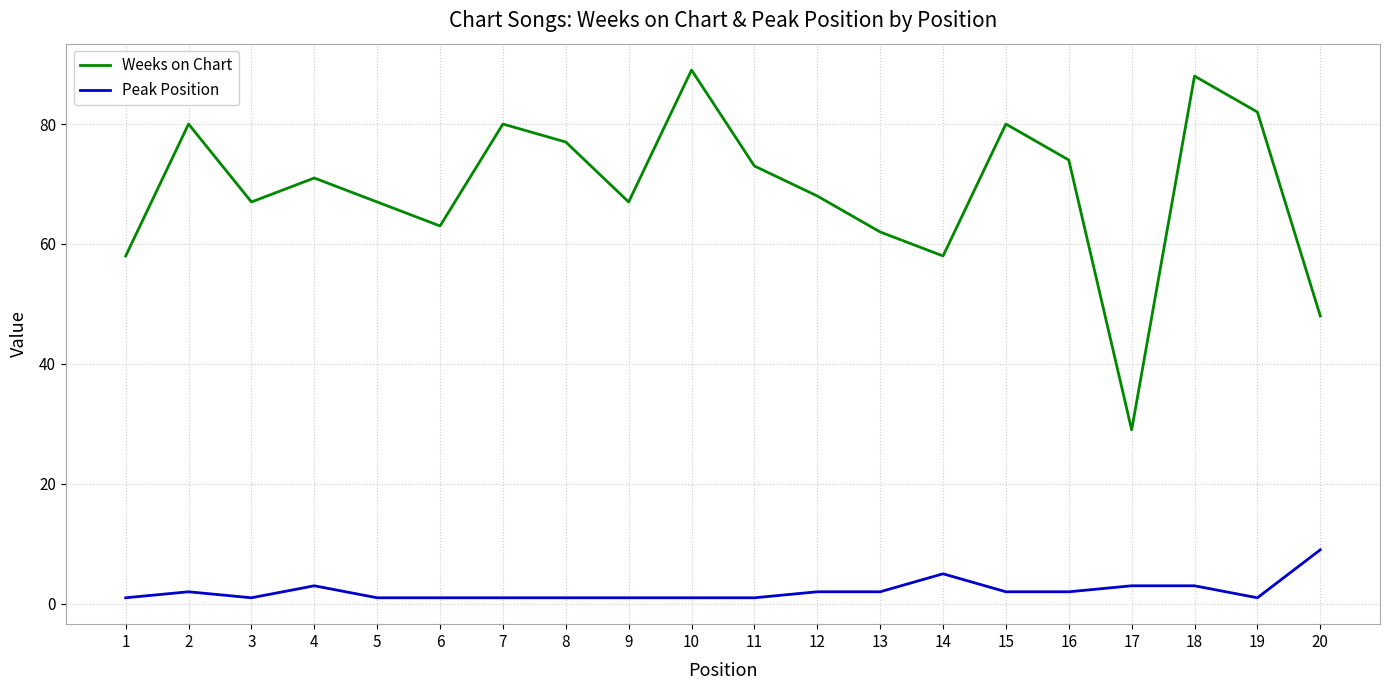

How many lines are shown in the chart?

2